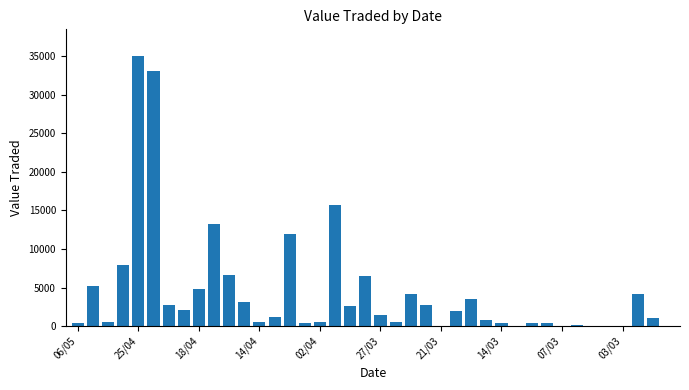

What is the sum of all values?

175975